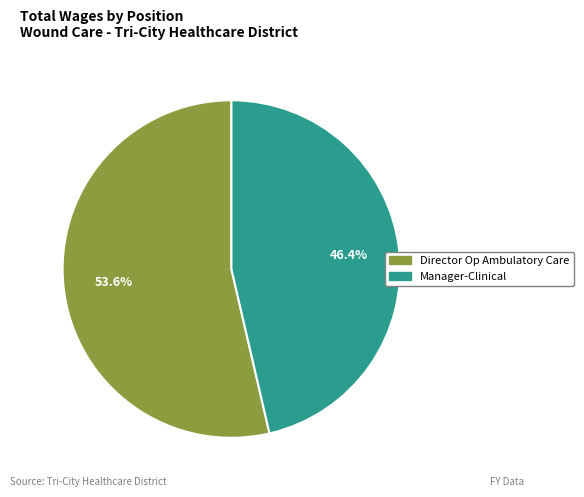

To the nearest percent, what is the average slice percentage?

50%